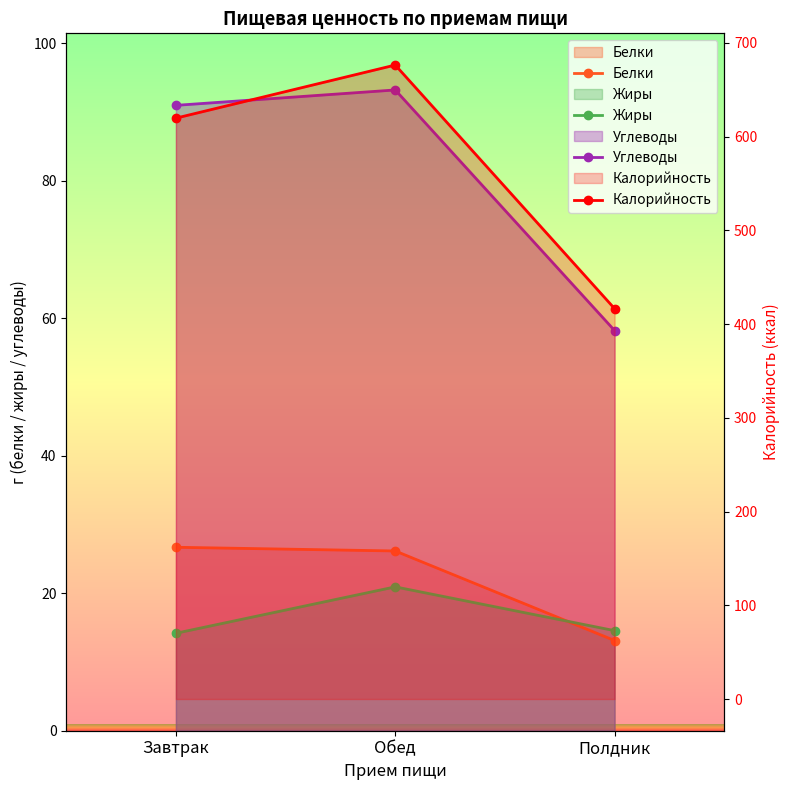

What is the spread (max minus min) of values at Полдник?

403.4